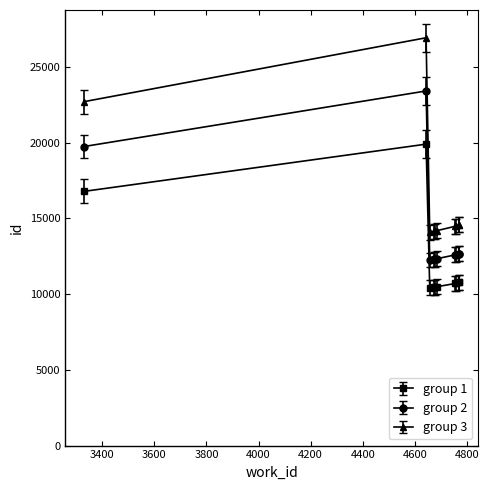

What is the difference between the maximum and minimum values in the group 2 series?

11156.0